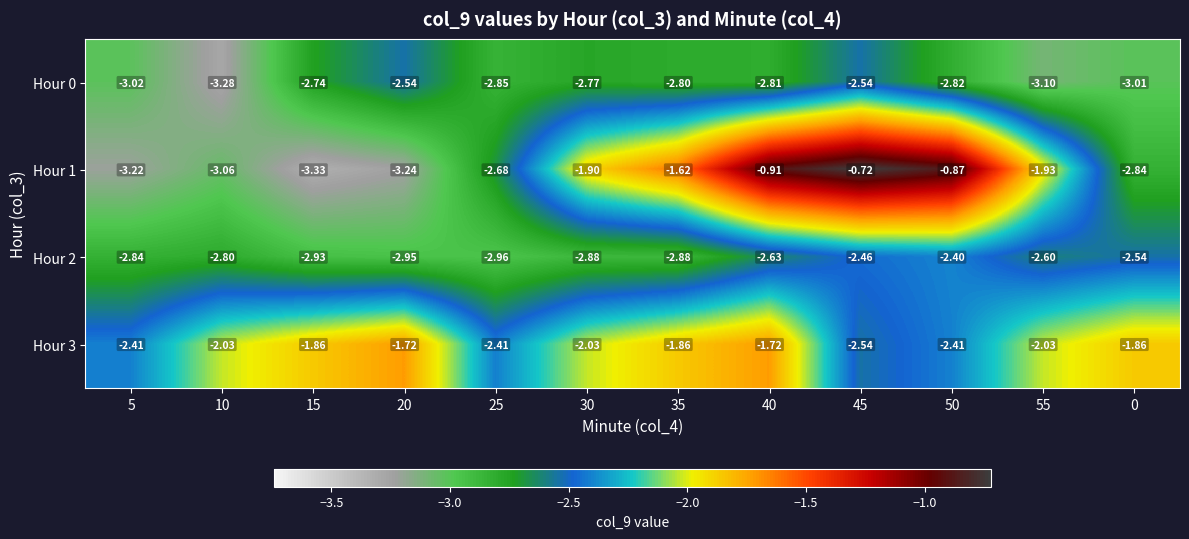

Is the value of Hour 2 at 50 greater than the value of Hour 3 at 25?

Yes